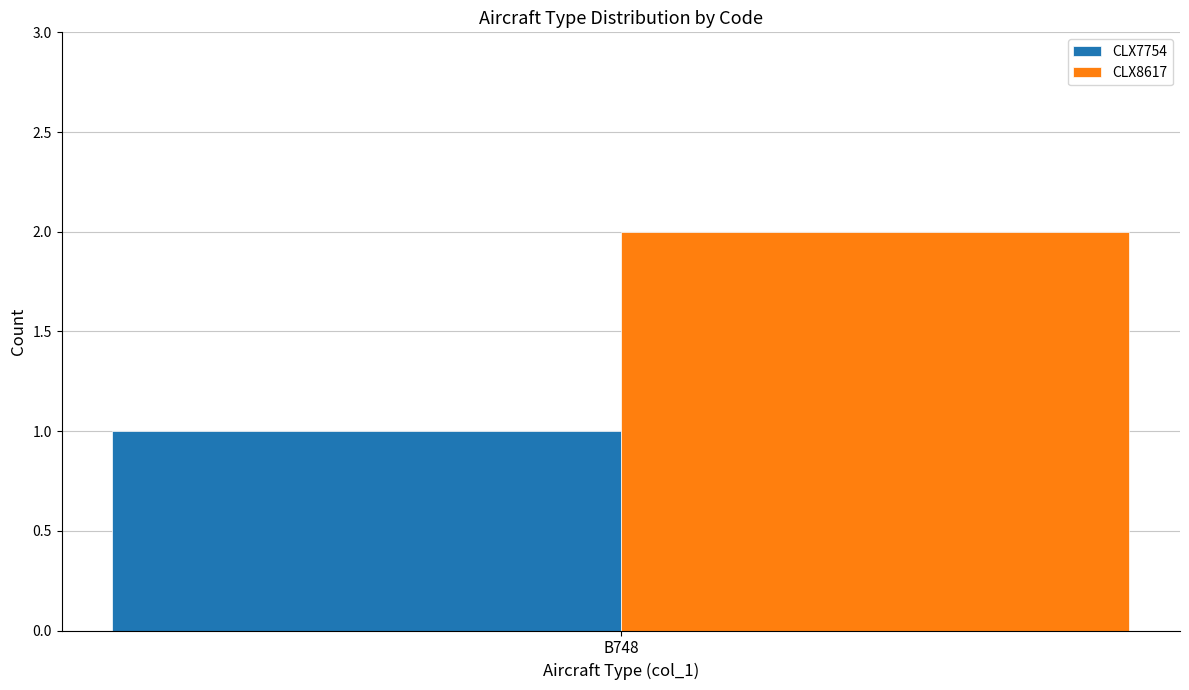

What are all the series names shown in the legend?

CLX7754, CLX8617